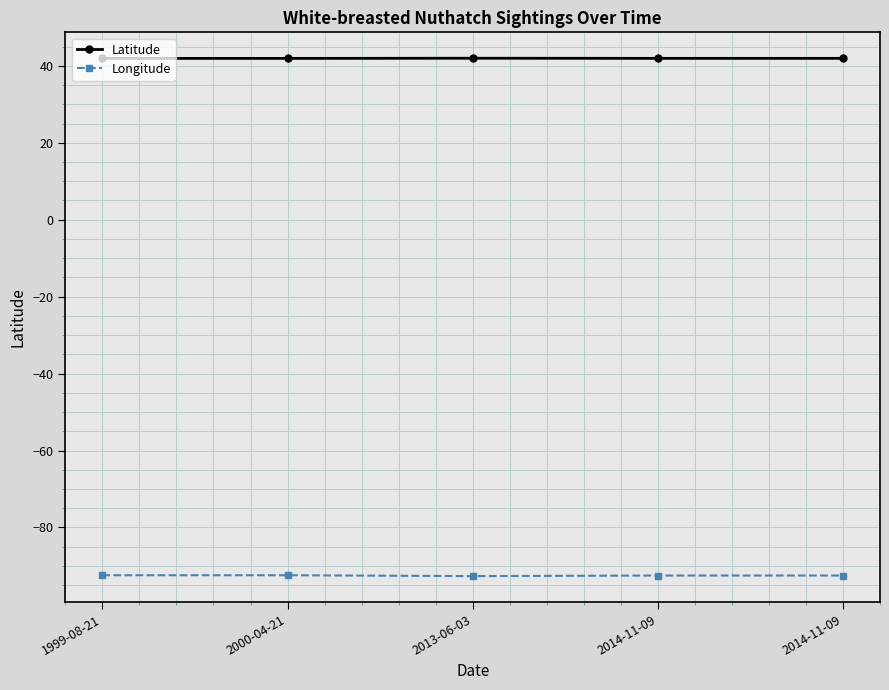

At which label is Longitude closest to -92?

1999-08-21